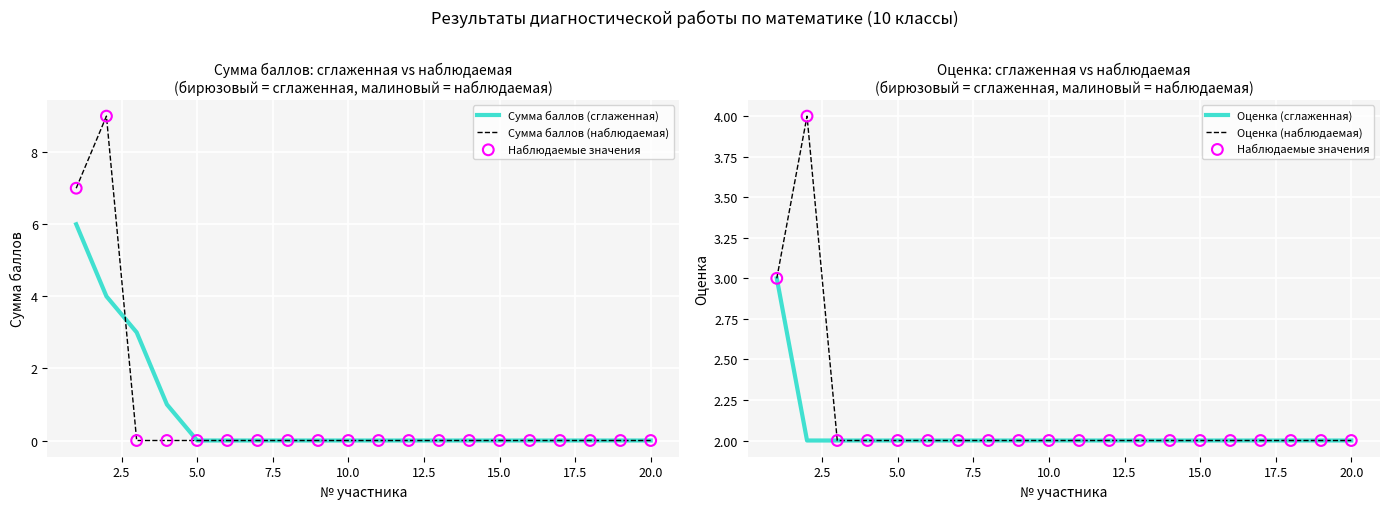

Is the value of Сумма баллов (сглаженная) at 18 greater than the value of Сумма баллов (наблюдаемая) at 16?

No